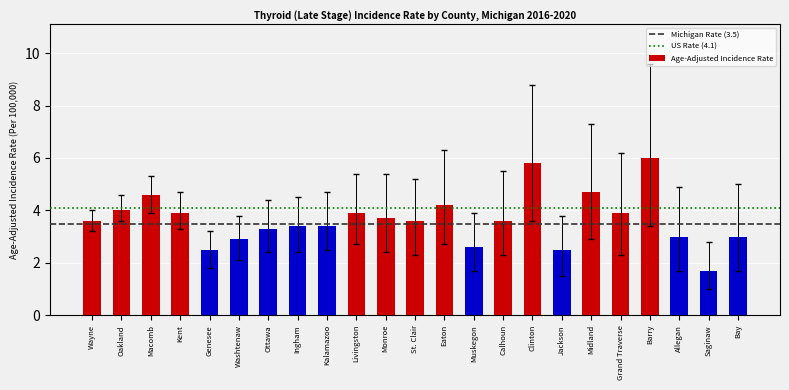

How many series are shown in this chart?

1